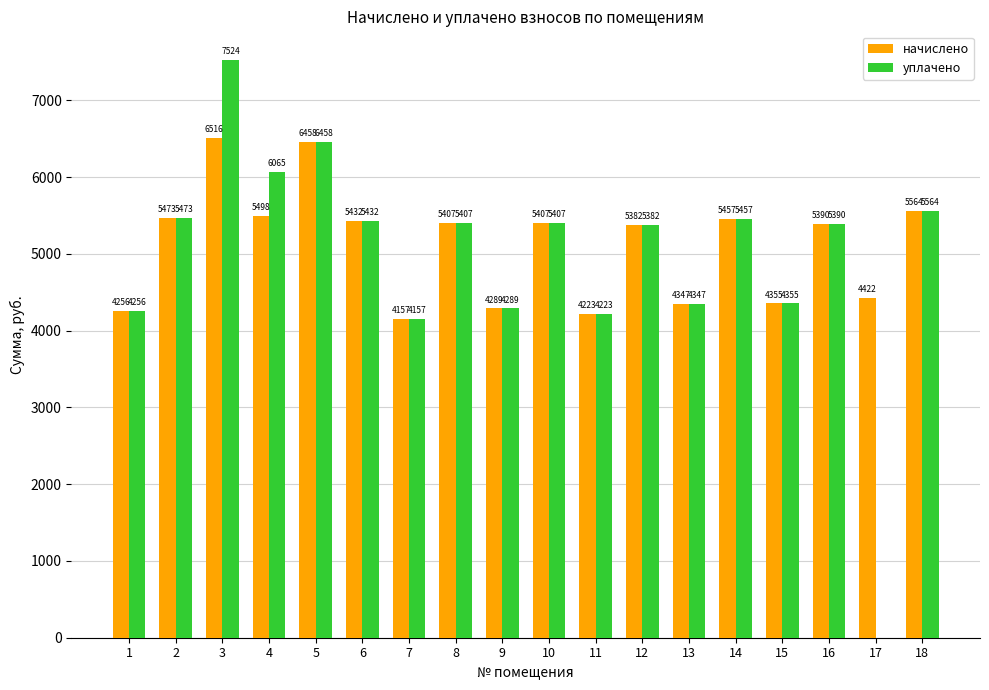

Which category has the highest value across all series?

3